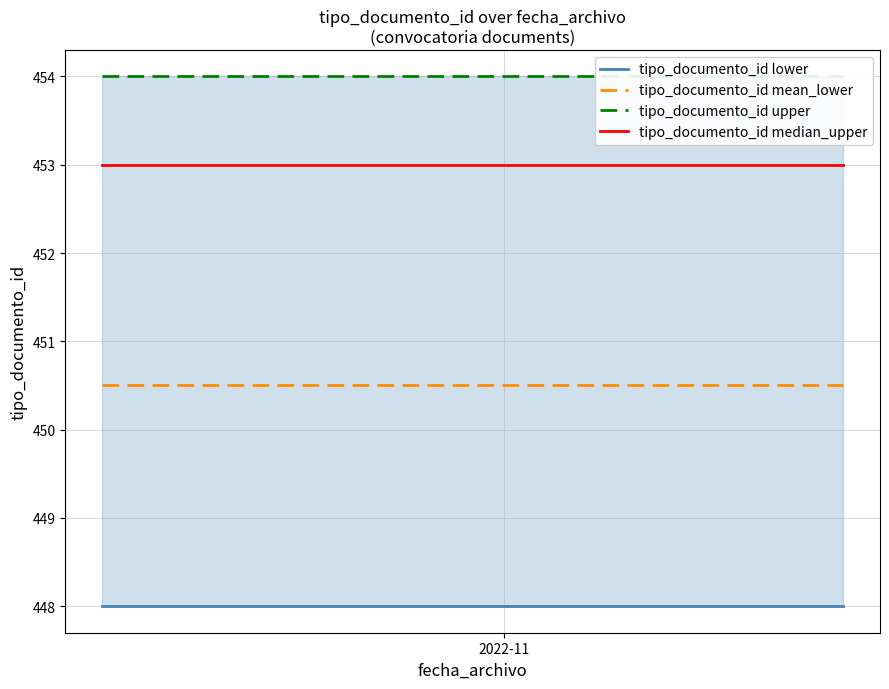

Rank the series by their maximum value, from lowest to highest.

tipo_documento_id lower, tipo_documento_id mean_lower, tipo_documento_id median_upper, tipo_documento_id upper